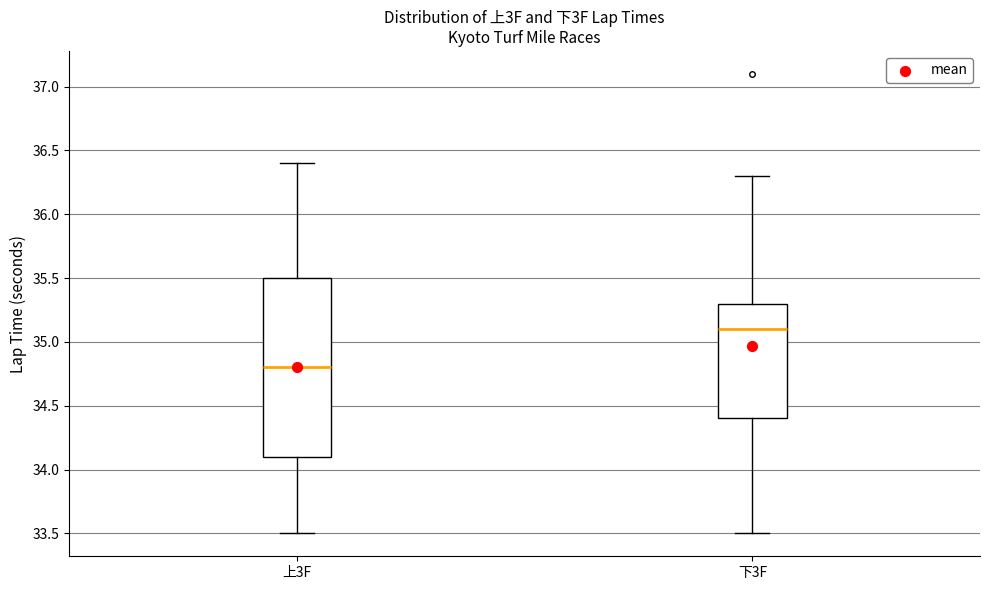

Which box's median line is the highest?

下3F